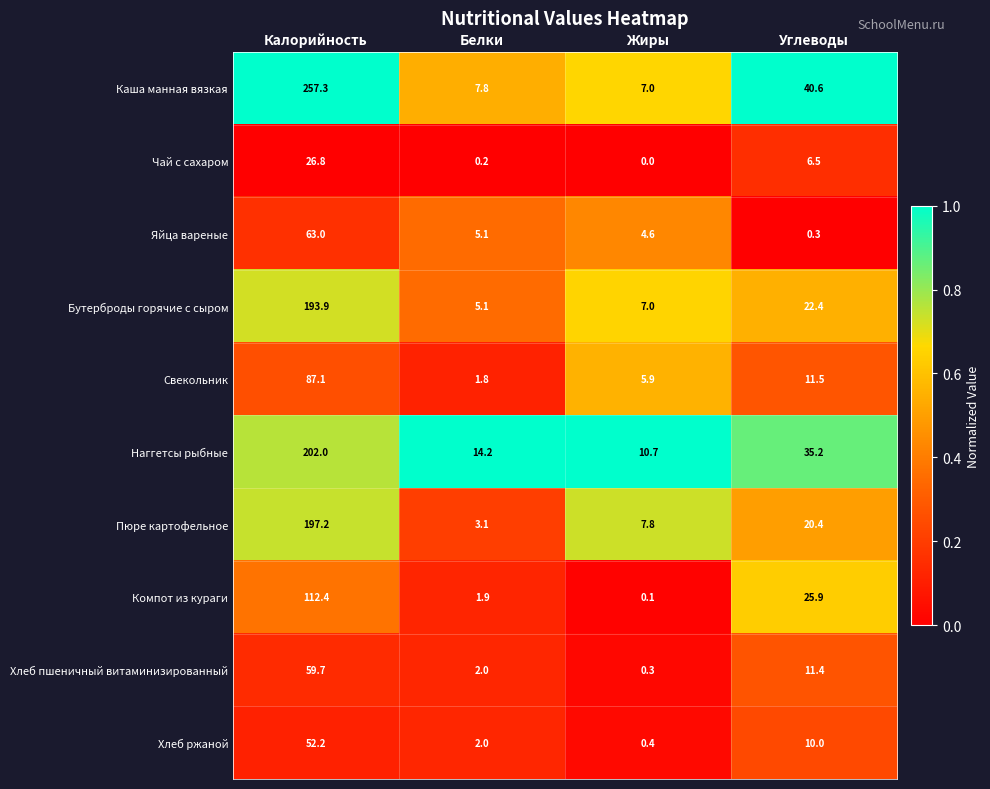

Which label corresponds to the largest value in the chart?

Калорийность